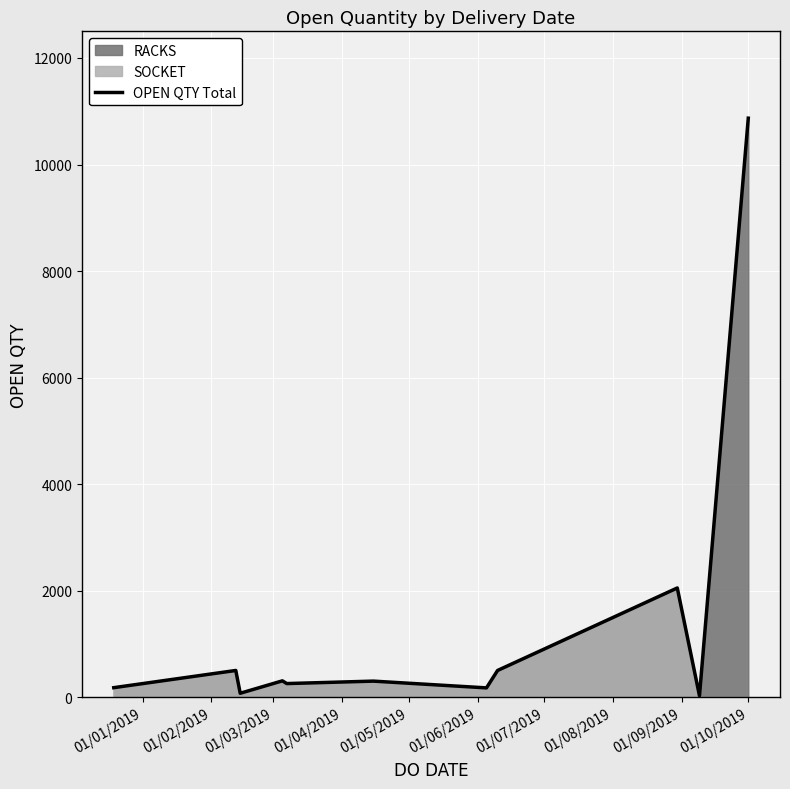

How many points are higher than both their immediate neighbors (excluding endpoints)?

4